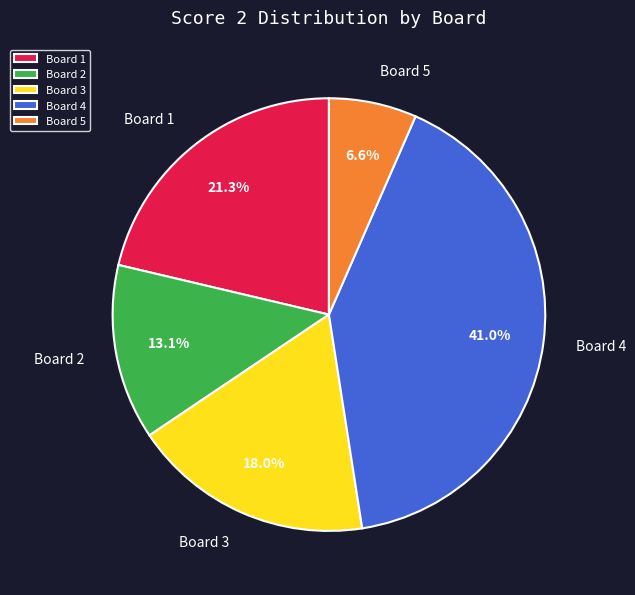

True or false: Board 2 accounts for 13% of the total.

True